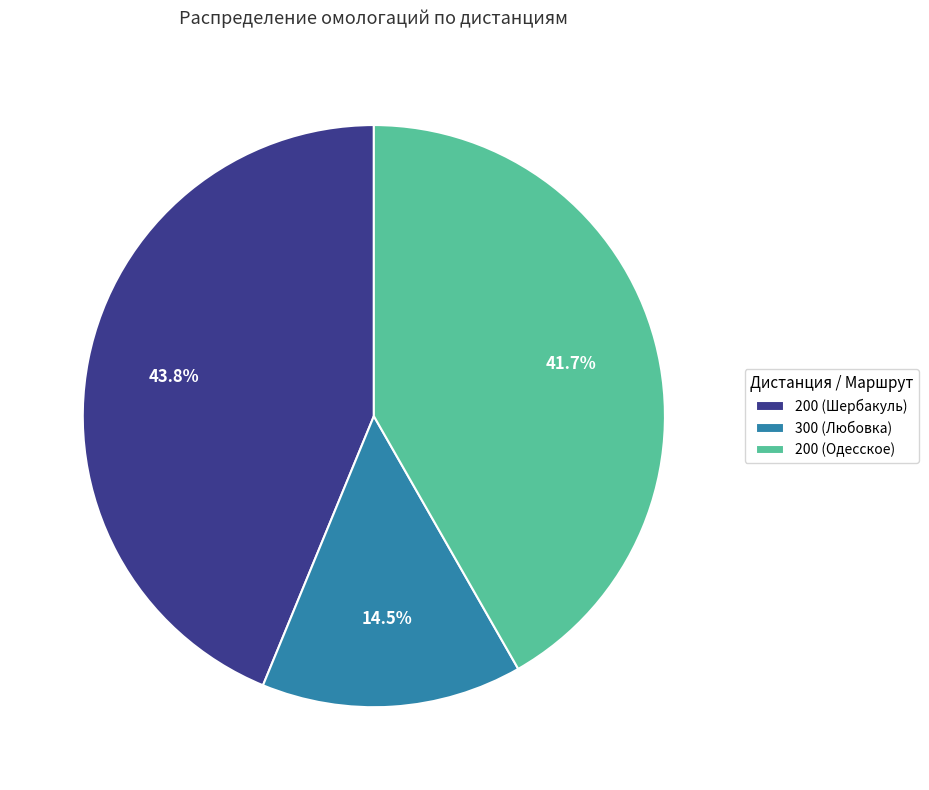

Is there any slice that represents more than half of the pie?

No